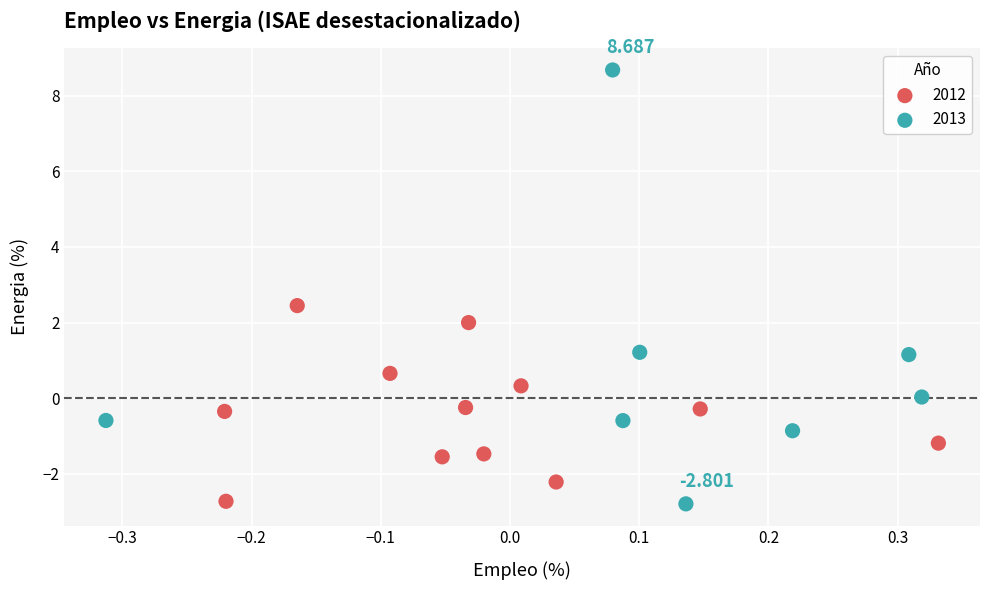

What are all the series names shown in the legend?

2012, 2013